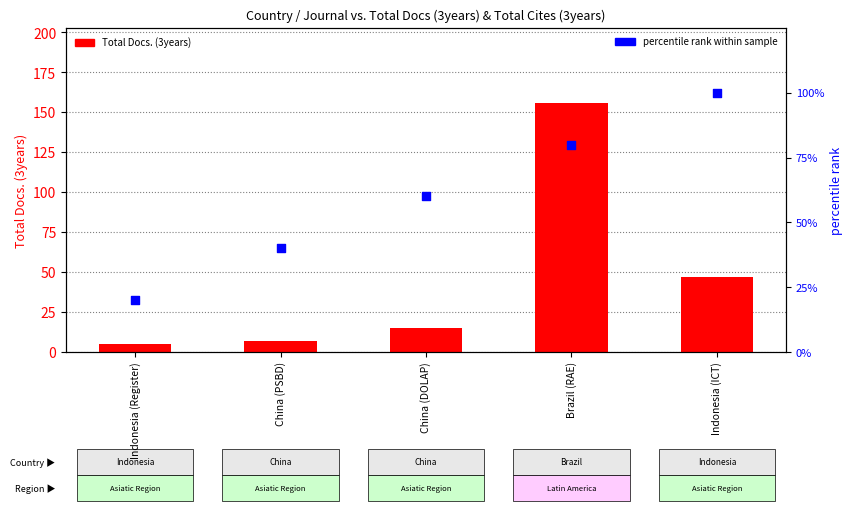

Which series reaches the maximum Y coordinate?

Total Docs. (3years)